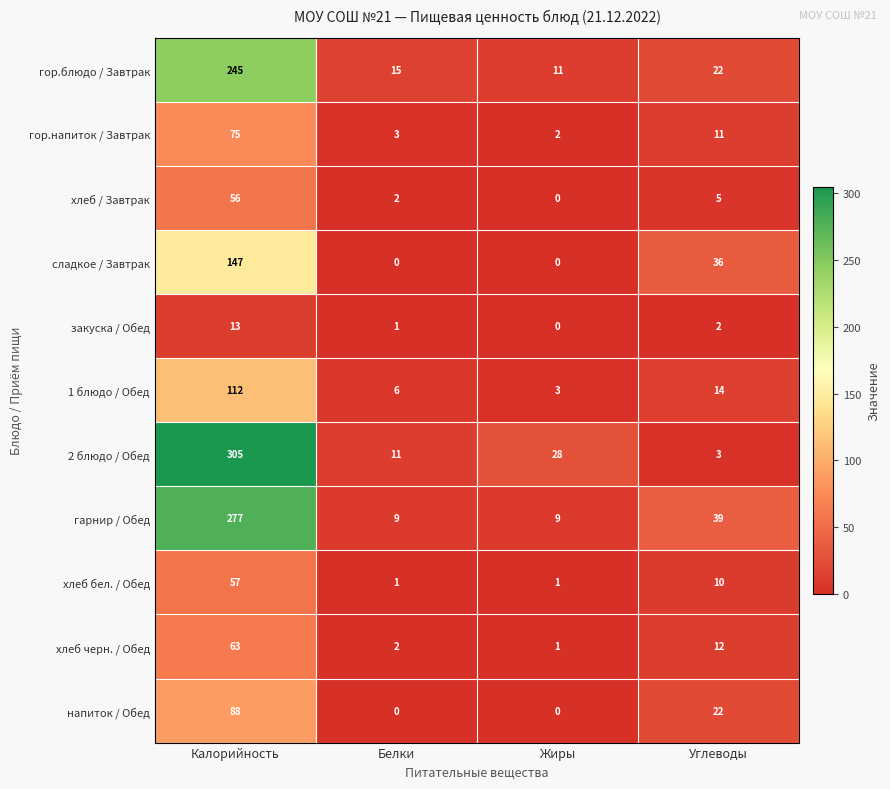

Rank the series by their maximum value, from lowest to highest.

закуска / Обед, хлеб / Завтрак, хлеб бел. / Обед, хлеб черн. / Обед, гор.напиток / Завтрак, напиток / Обед, 1 блюдо / Обед, сладкое / Завтрак, гор.блюдо / Завтрак, гарнир / Обед, 2 блюдо / Обед